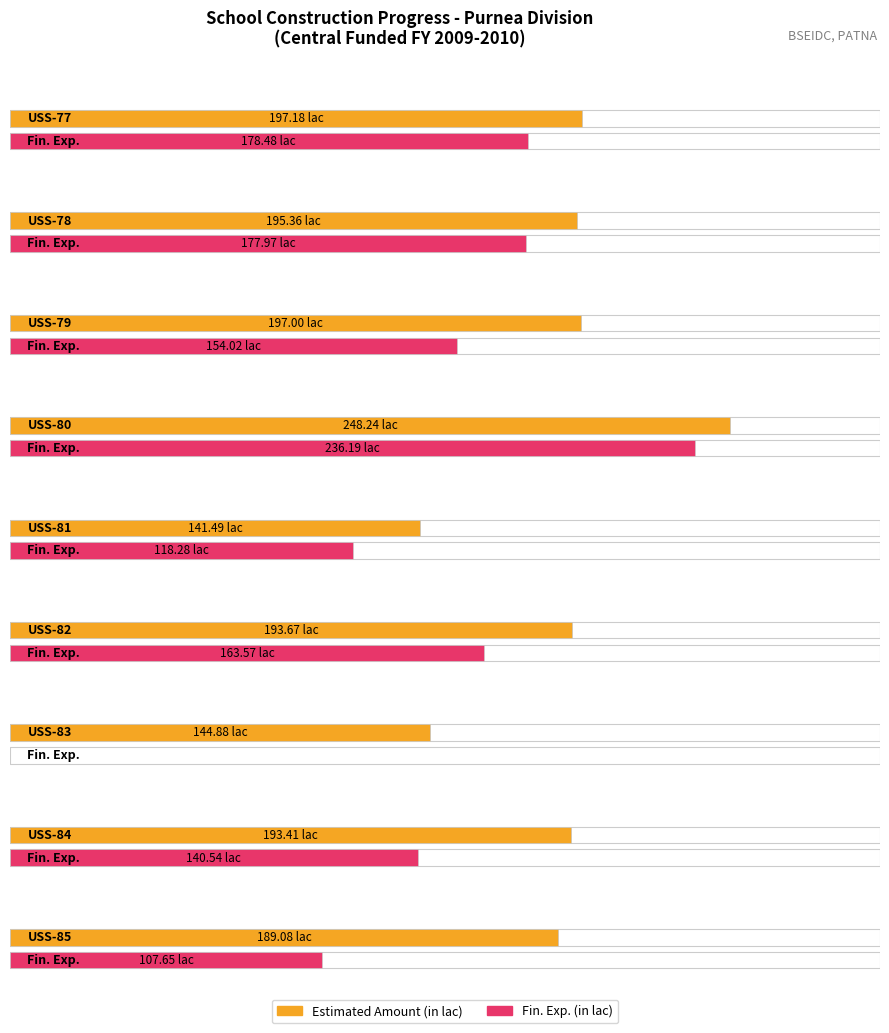

Which has a higher value, USS-81 or USS-84?

USS-84